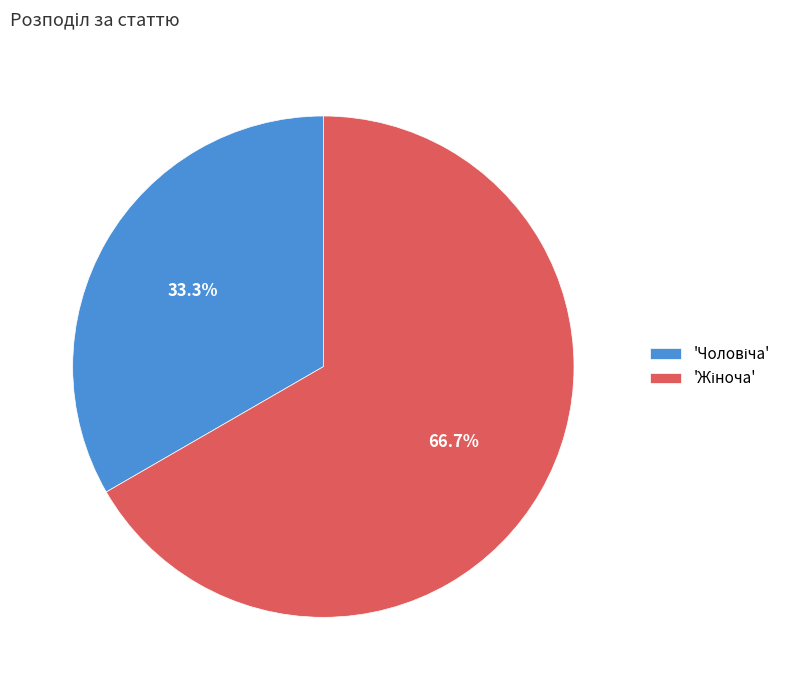

Count the number of slices in the pie.

2